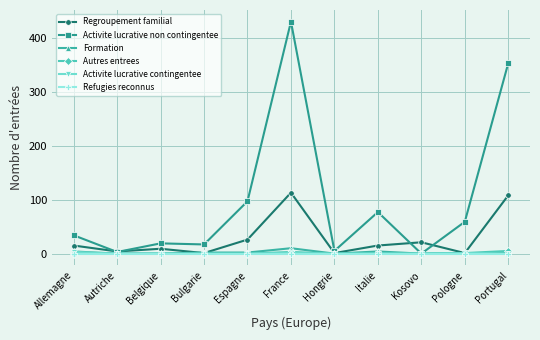

What is the sum of all Activite lucrative contingentee values?

5